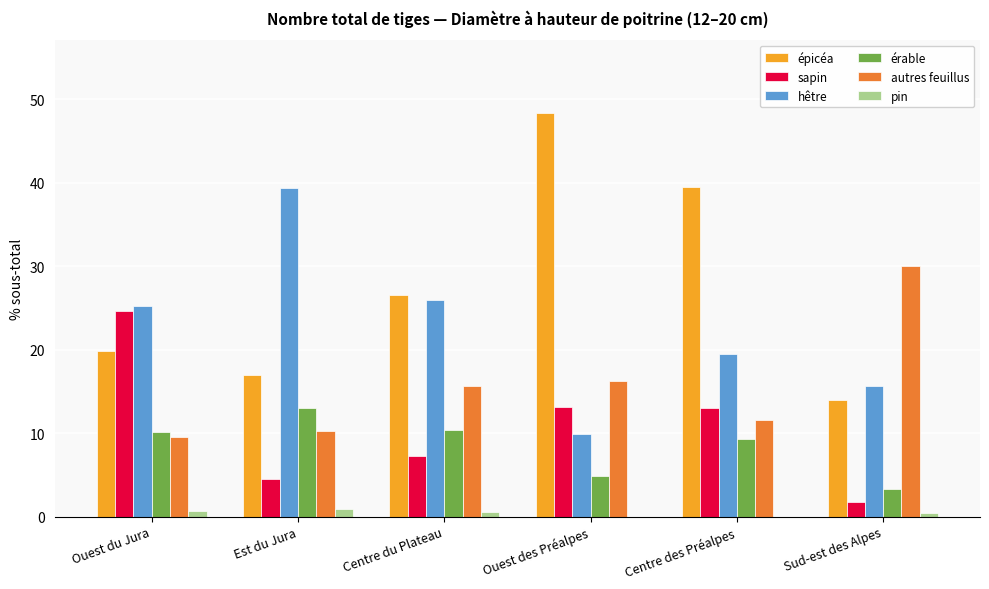

Is the value of autres feuillus at Sud-est des Alpes greater than the value of hêtre at Centre des Préalpes?

Yes